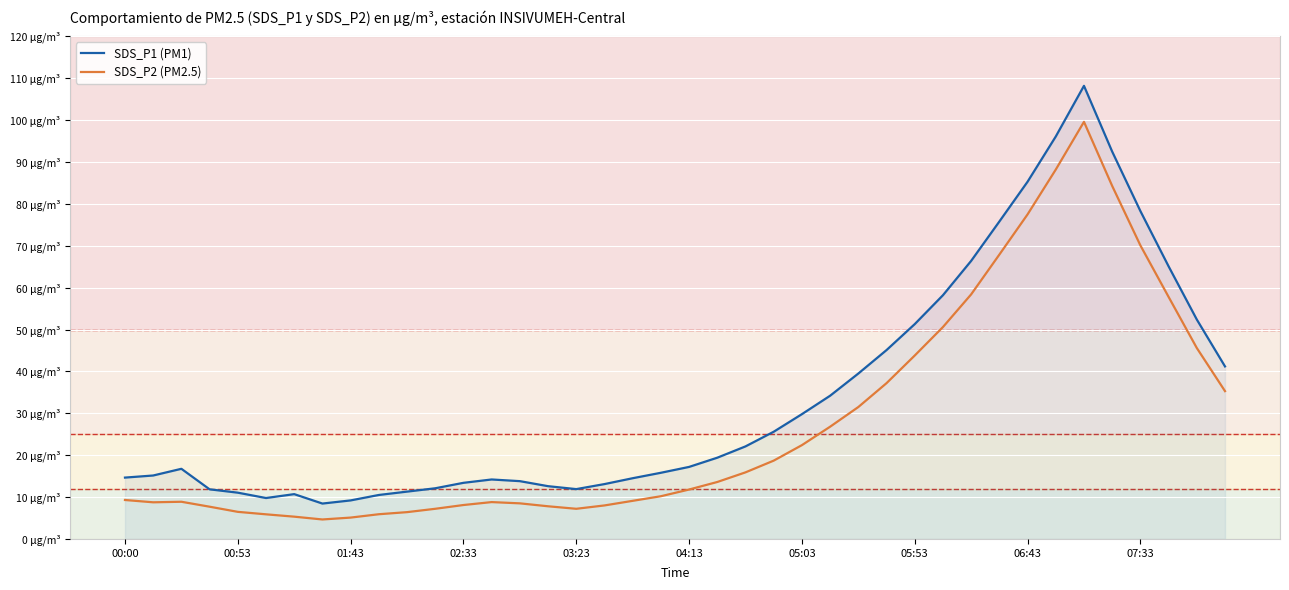

Does the chart display data point markers on the line(s)?

No